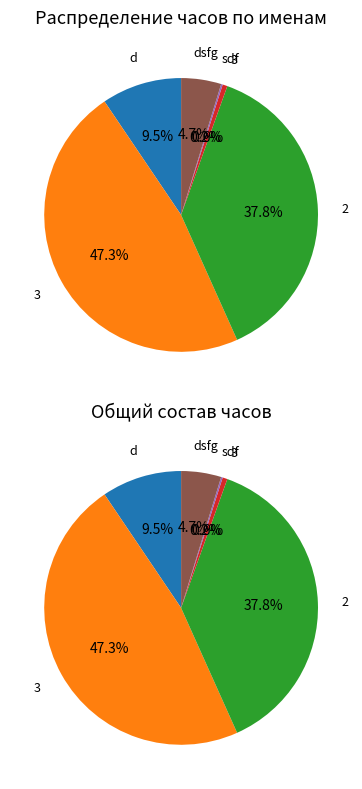

Does d account for over 50% of the chart?

No